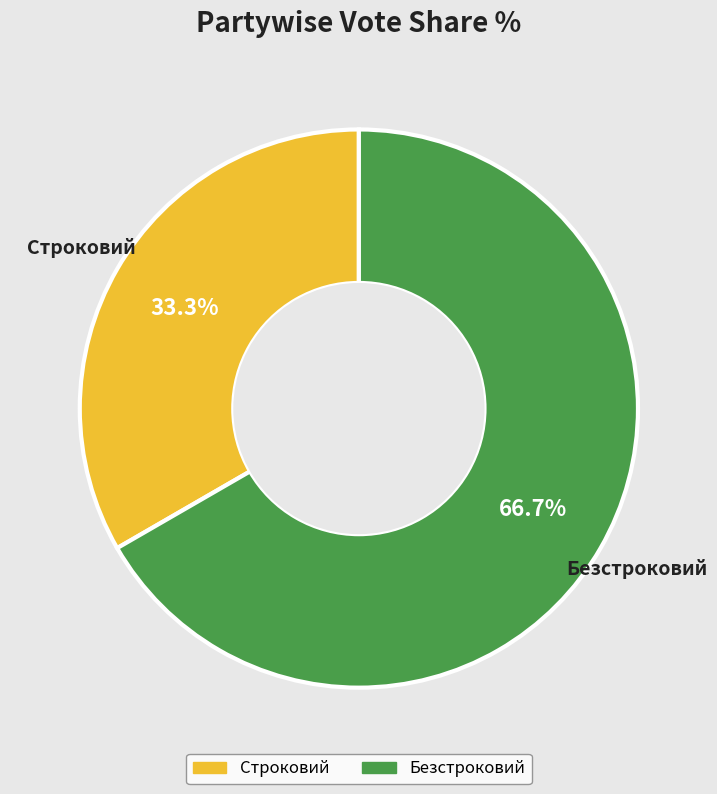

To the nearest percent, what percentage of the pie is Строковий?

33%